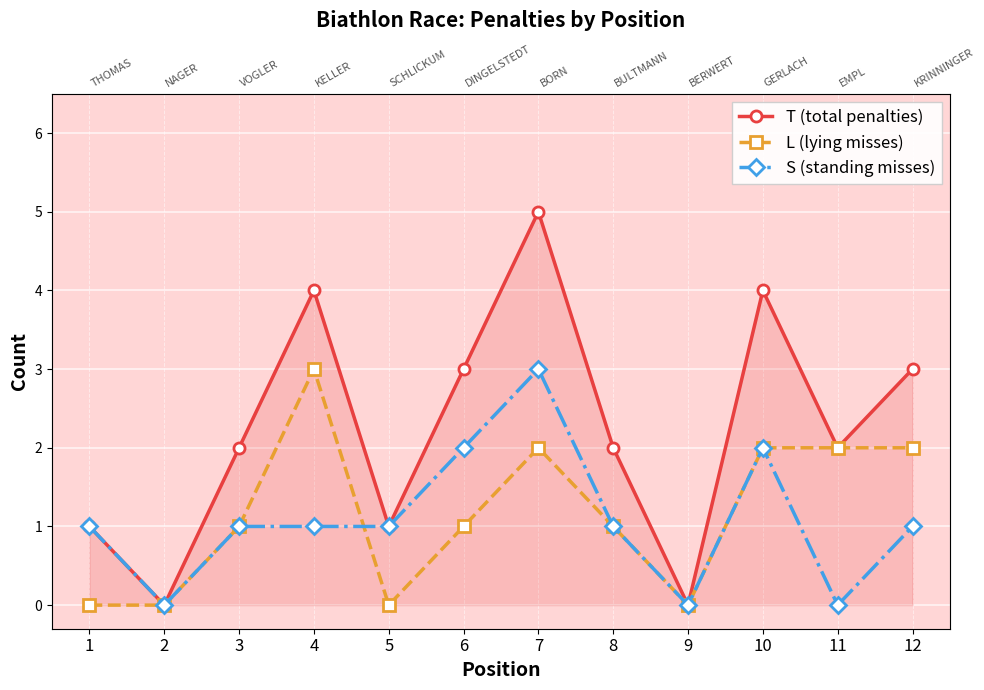

True or false: T (total penalties) and L (lying misses) cross at least once.

False